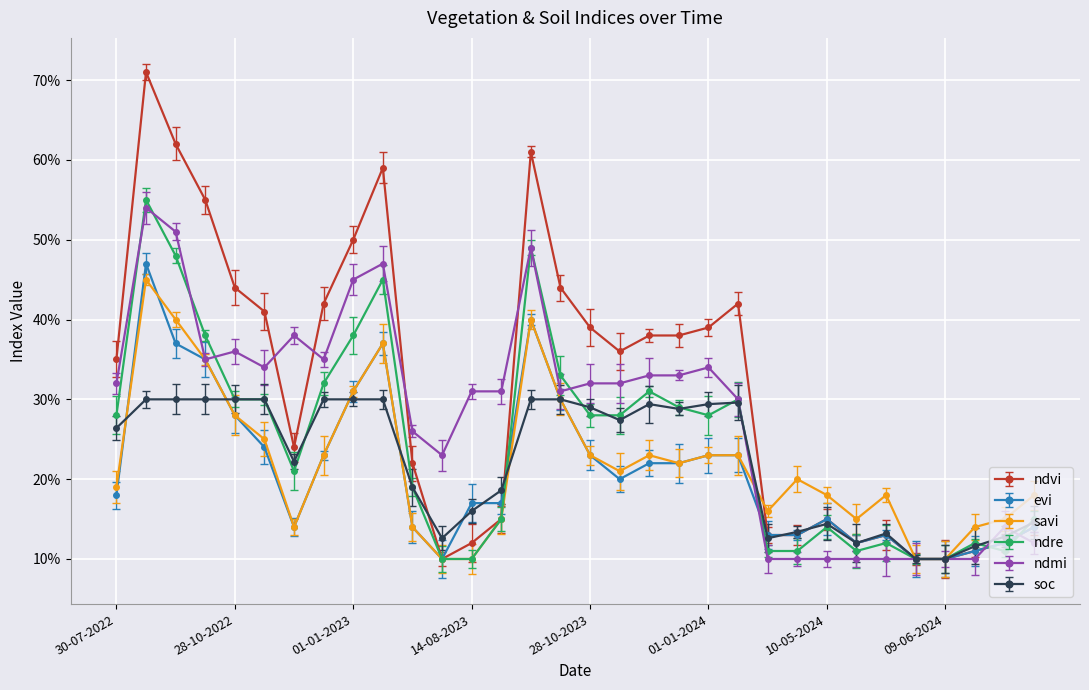

At which category does ndmi reach its first local valley?

08-10-2022